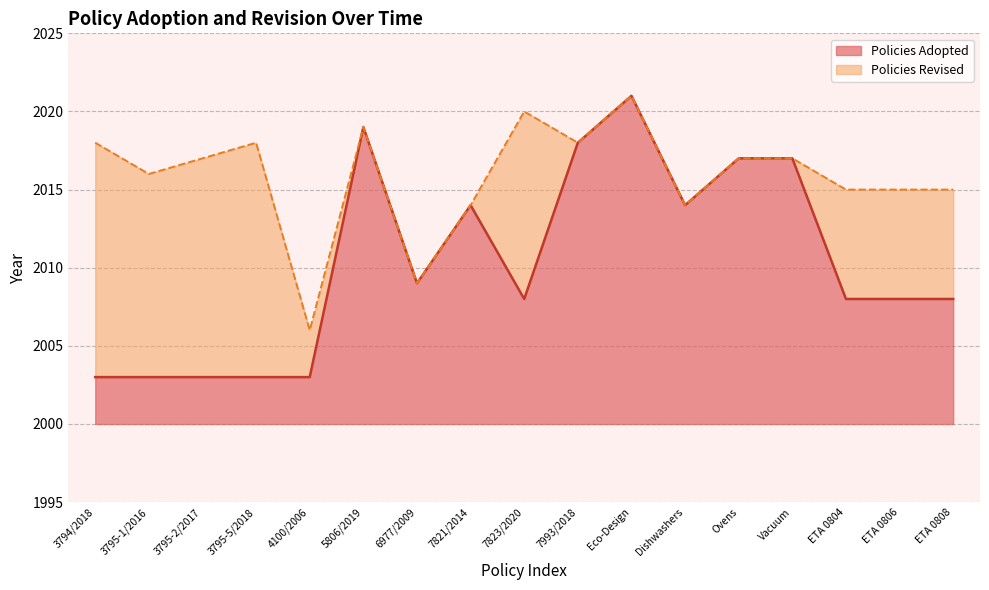

True or false: Policies Adopted has a value of 14 at 7821/2014.

True